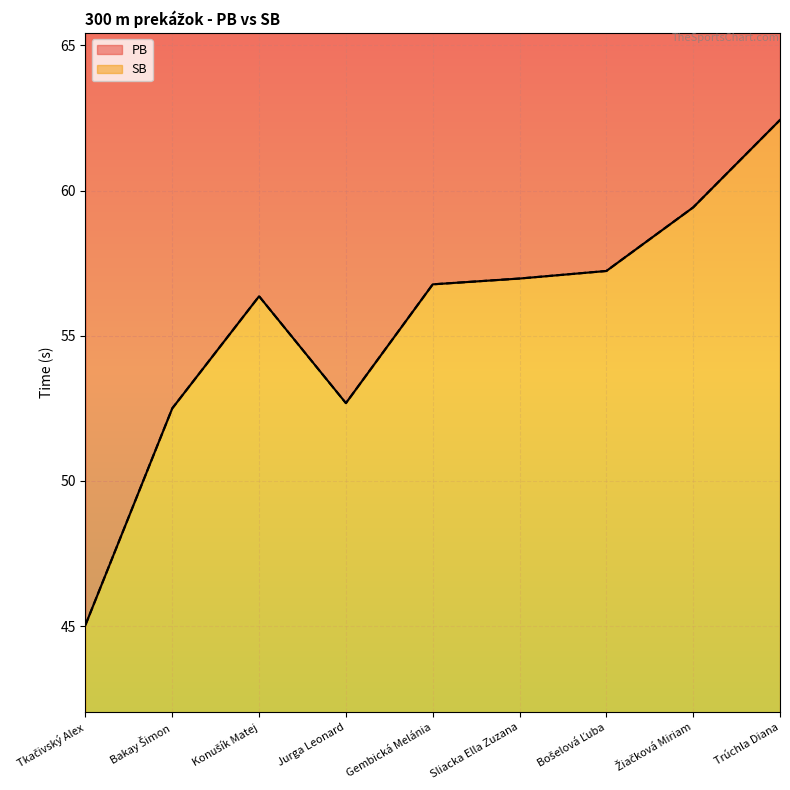

True or false: SB and PB intersect in this chart.

False